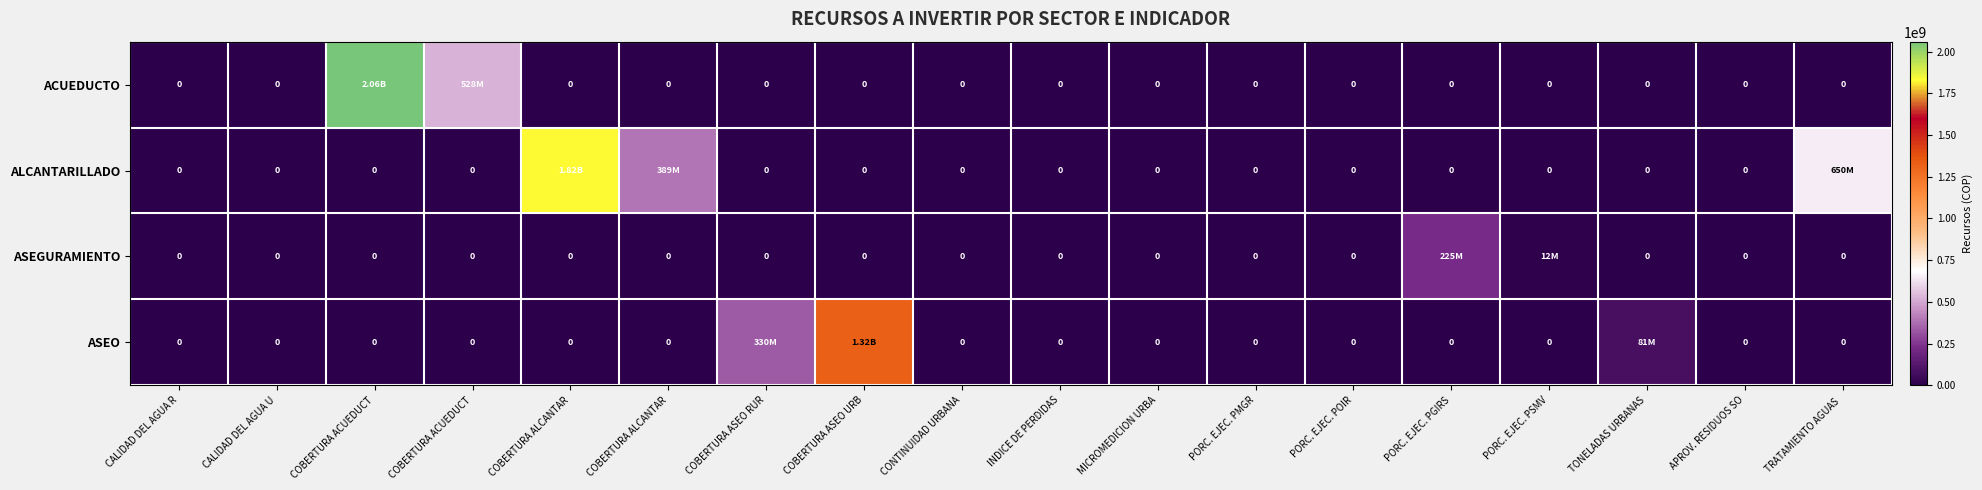

Rank the series at PORC. EJEC. PMGR from lowest to highest value.

ACUEDUCTO, ALCANTARILLADO, ASEGURAMIENTO, ASEO